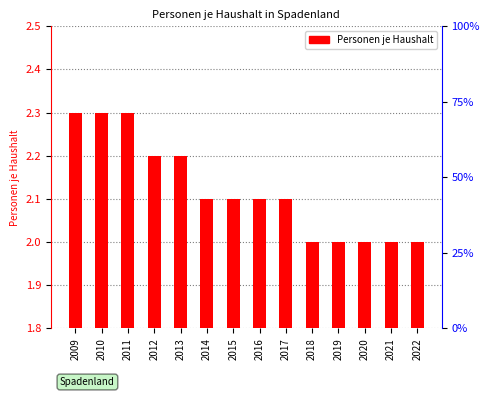

True or false: the data shows 2.0 at 2019.

True